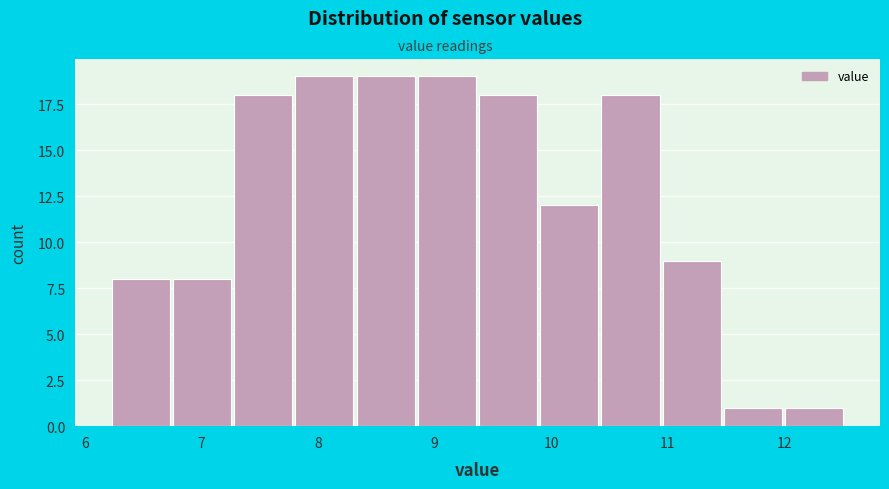

Reading left to right, transcribe this chart: for each bar, give the range it covers on the x-axis and its height. Neither the bar edges nor the heights are printed on the chart, so give them approximately, as read against the axes.

6.2 to 6.8: 8
6.8 to 7.3: 8
7.3 to 7.8: 18
7.8 to 8.3: 19
8.3 to 8.9: 19
8.9 to 9.4: 19
9.4 to 9.9: 18
9.9 to 10.4: 12
10.4 to 11.0: 18
11.0 to 11.5: 9
11.5 to 12.0: 1
12.0 to 12.5: 1